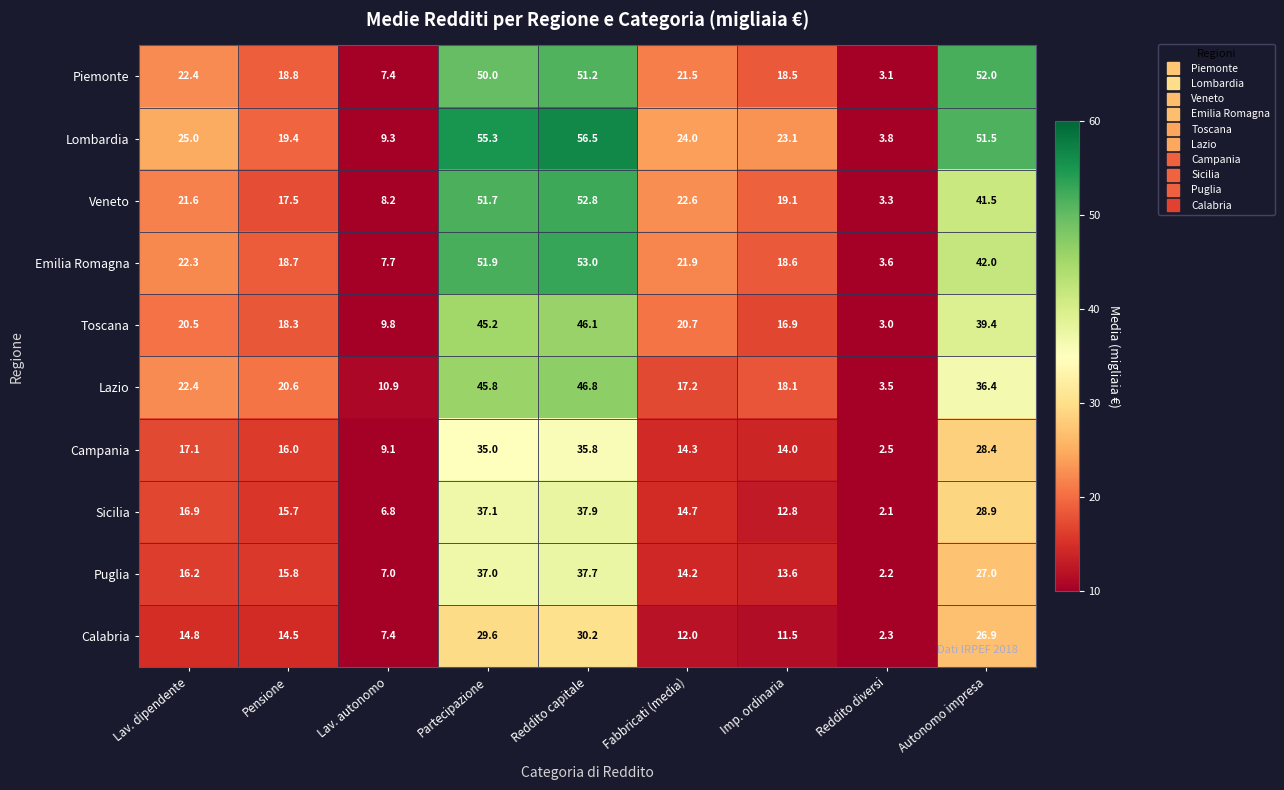

The Puglia series shows 13.6 at Imp. ordinaria. True or false?

True